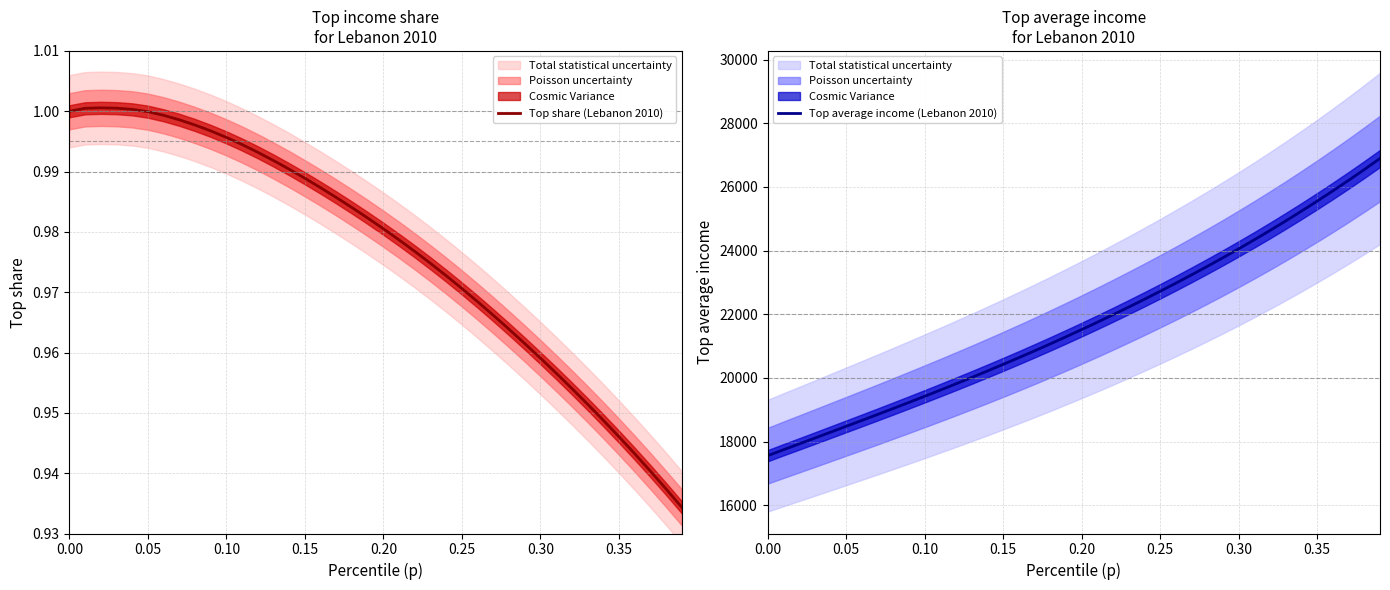

True or false: Top average income (Lebanon 2010) has more than 1 interior local peaks.

False